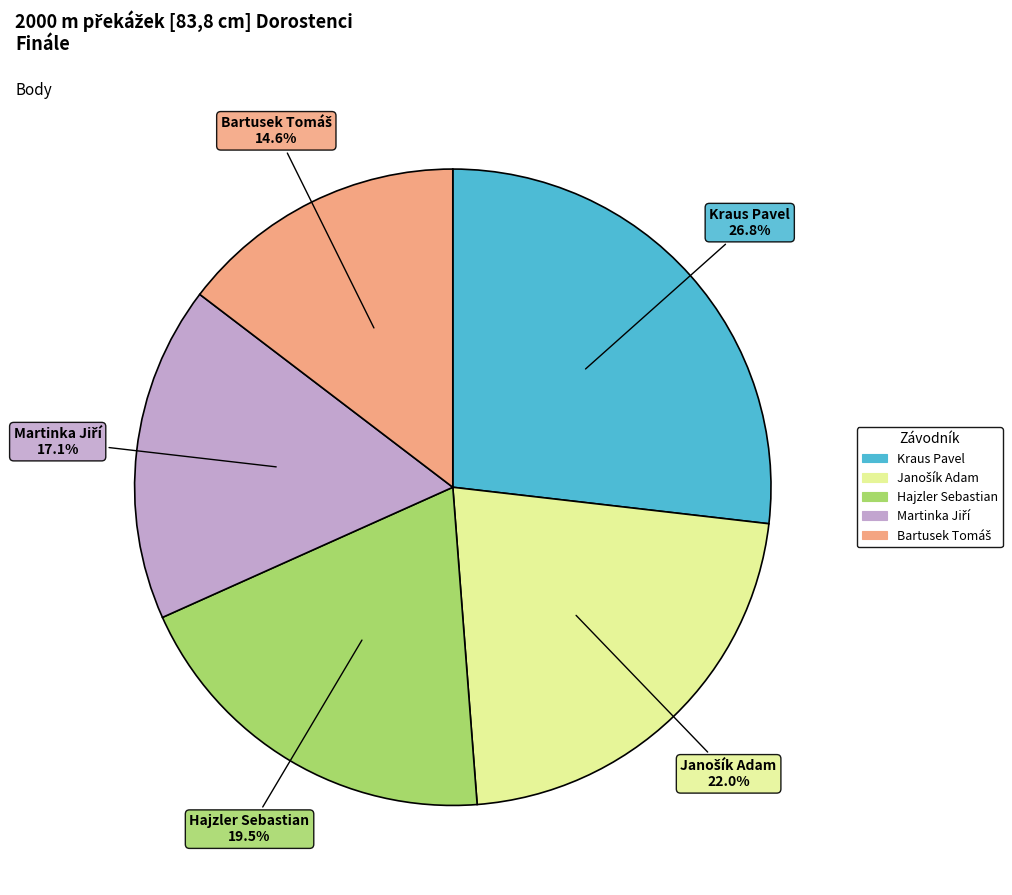

Which category has the biggest portion of the pie?

Kraus Pavel